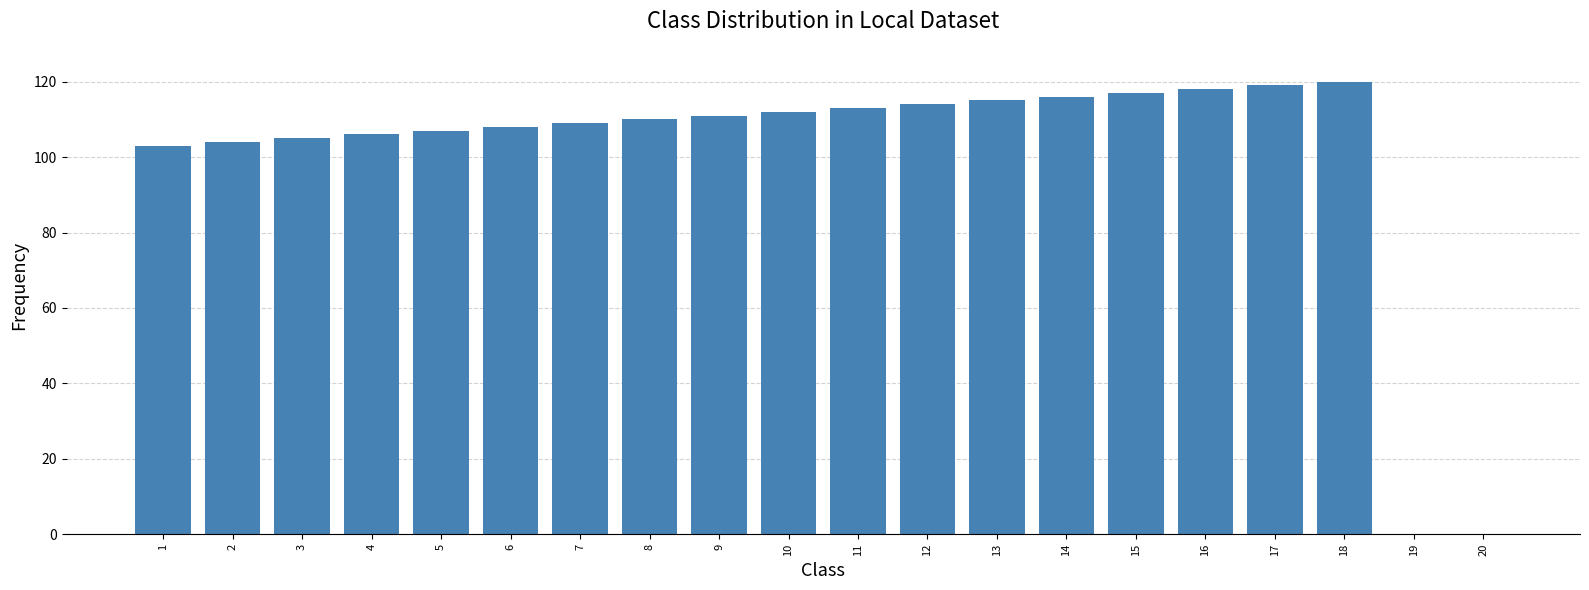

What is the sum of all values?

2007